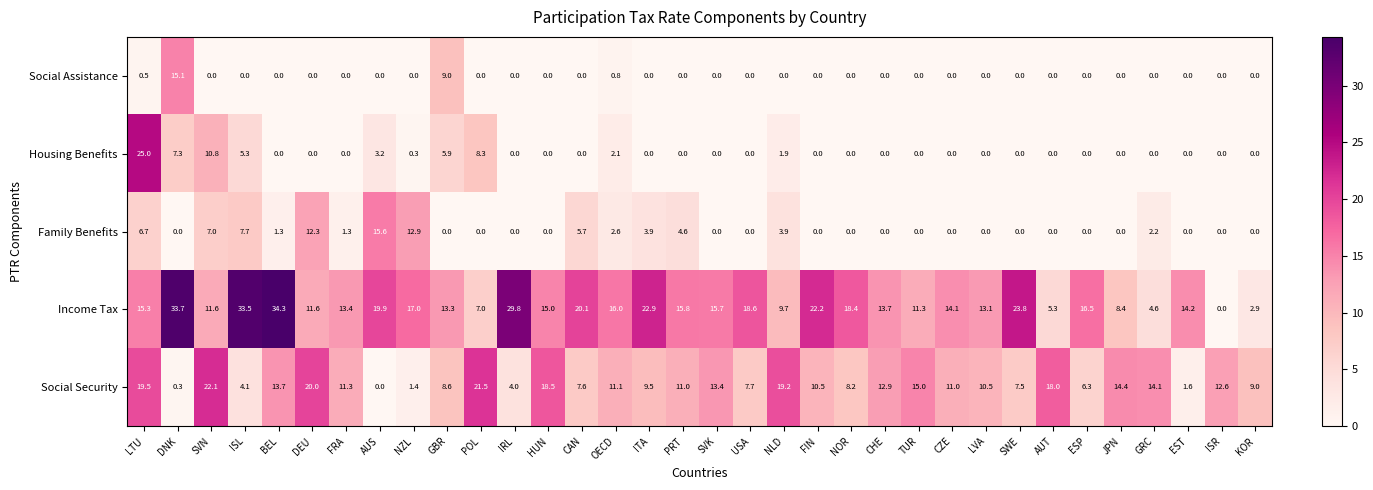

How many positive values does the Income Tax series have?

33